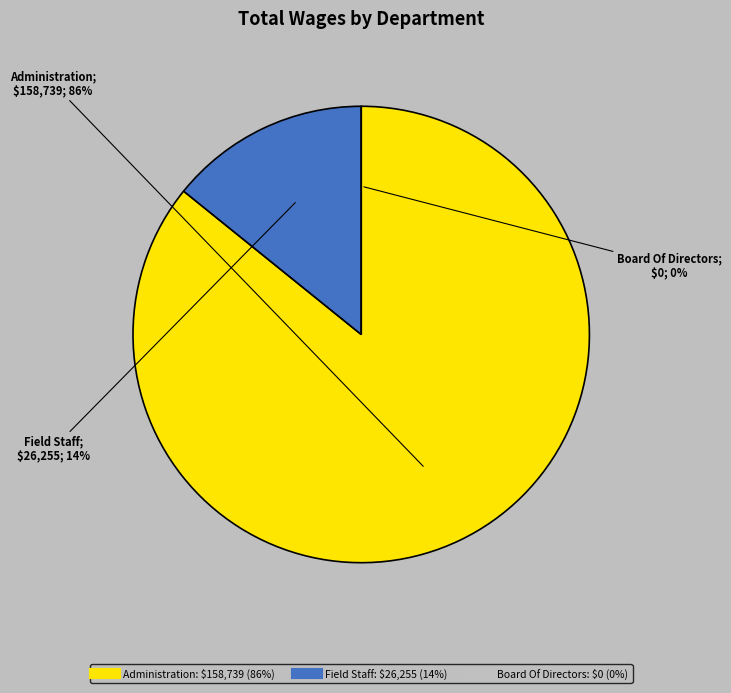

The Board Of Directors slice represents 0% of the pie. True or false?

True